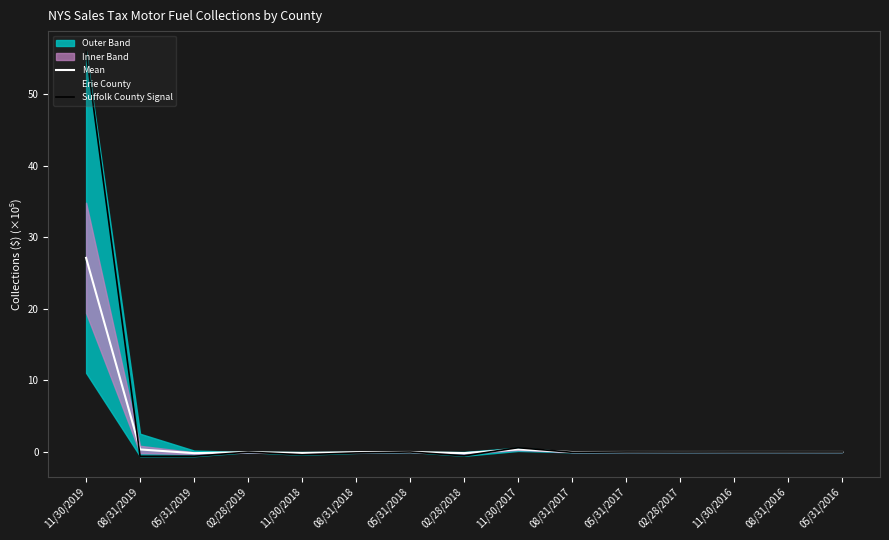

What is the sum of all Mean values?

27.3